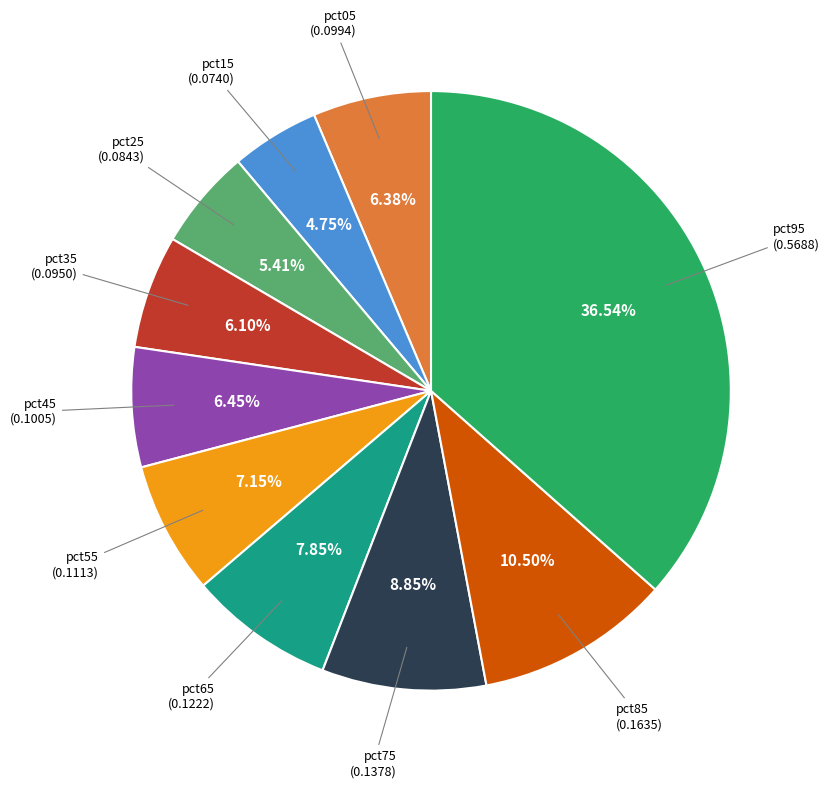

Is there any slice that represents more than half of the pie?

No